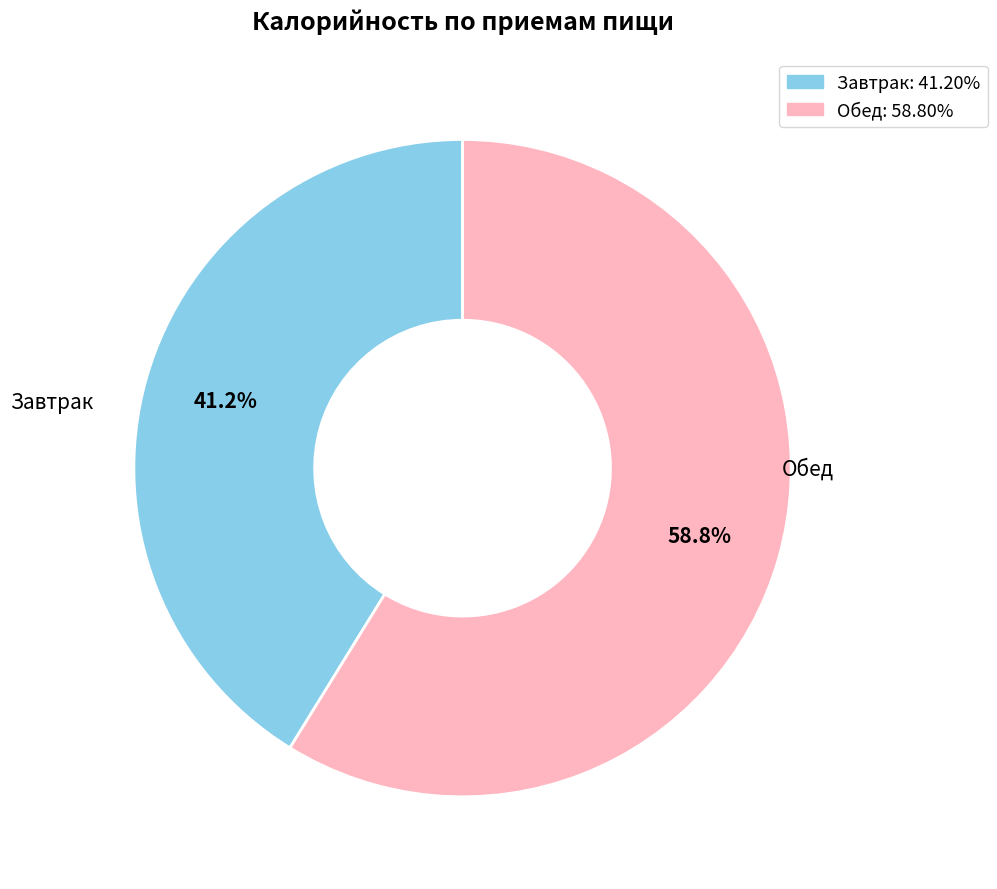

How much of the chart is everything except Завтрак?

58.8%